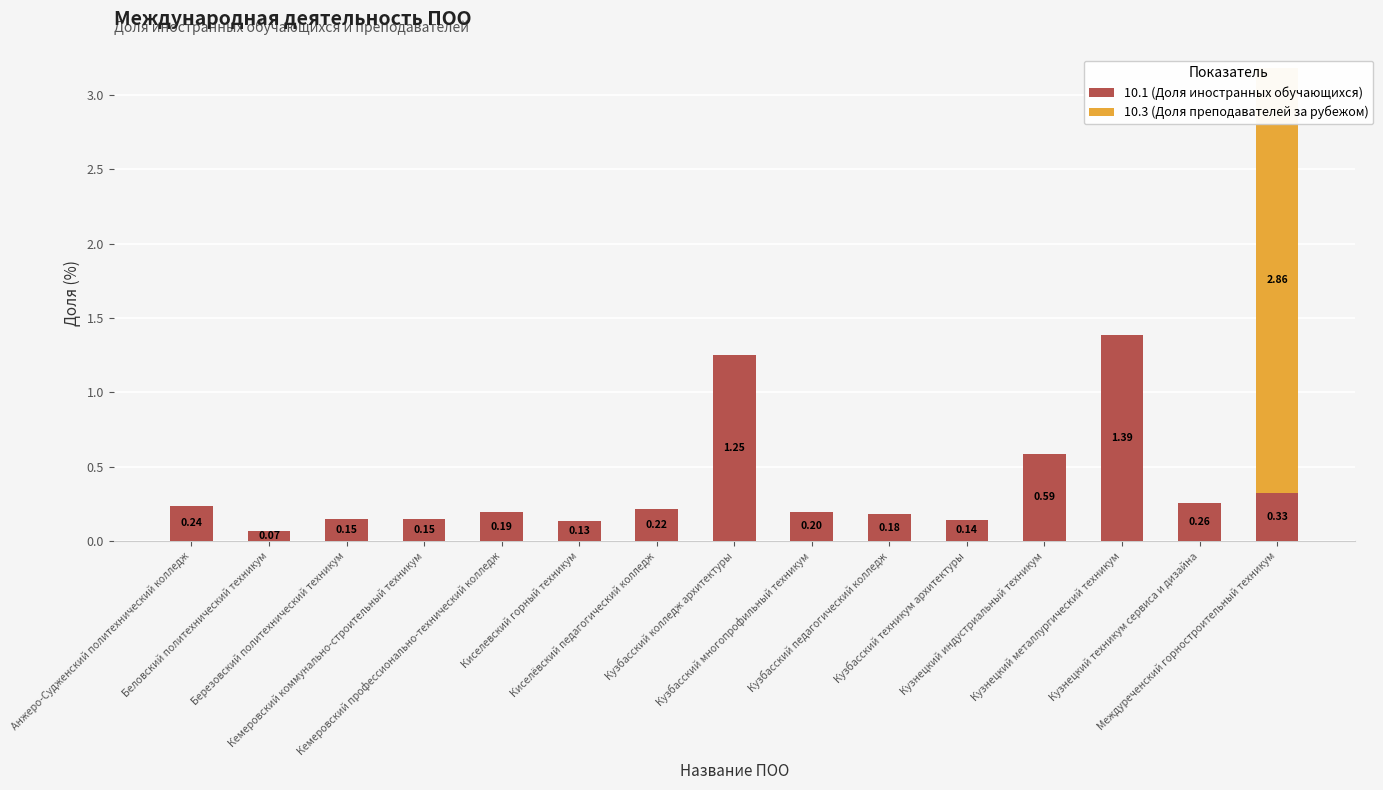

What is the spread (max minus min) of values at Киселевский горный техникум?

0.1